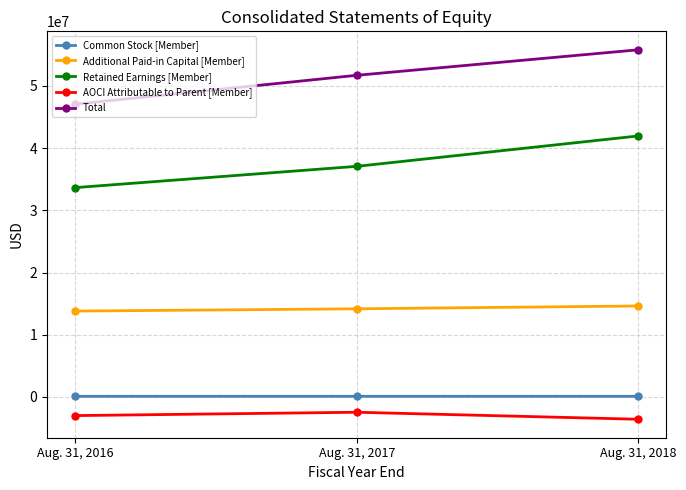

Rank the series by their maximum value, from lowest to highest.

AOCI Attributable to Parent [Member], Common Stock [Member], Additional Paid-in Capital [Member], Retained Earnings [Member], Total